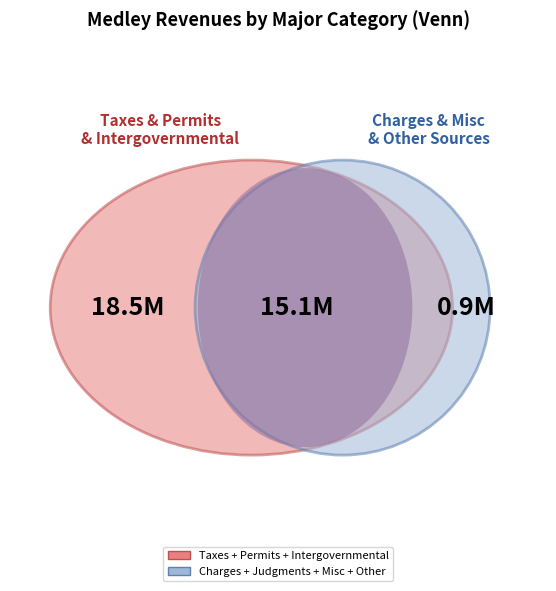

The Permits, Fees, and Special Assessments slice represents 1% of the pie. True or false?

False